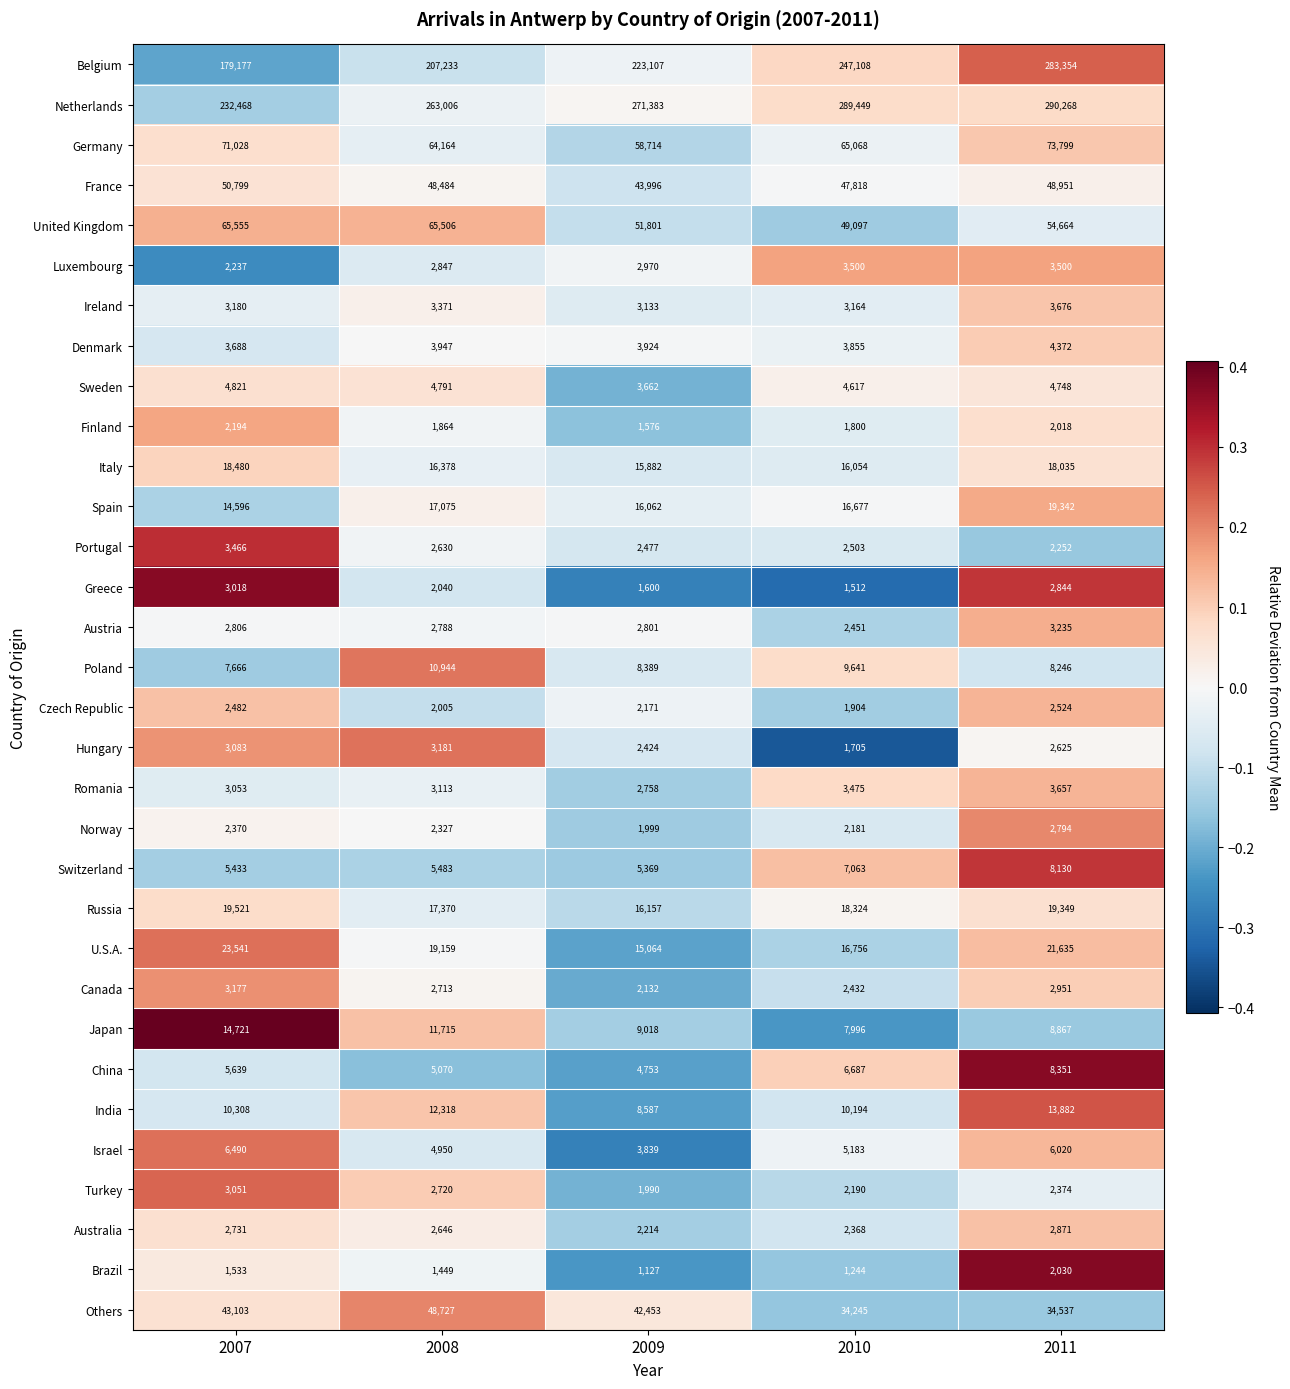

How many data points does each series have?

5